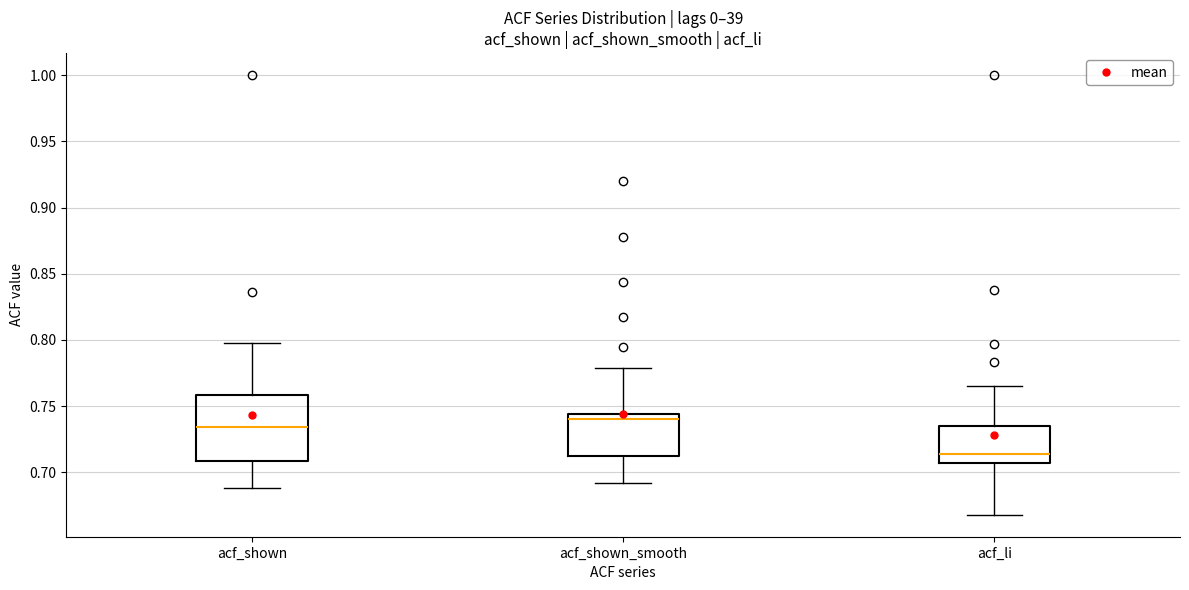

Where does the median line of the box for acf_li sit on the y-axis? The values are not printed on the chart, so give them approximately, as read against the axis.

0.715